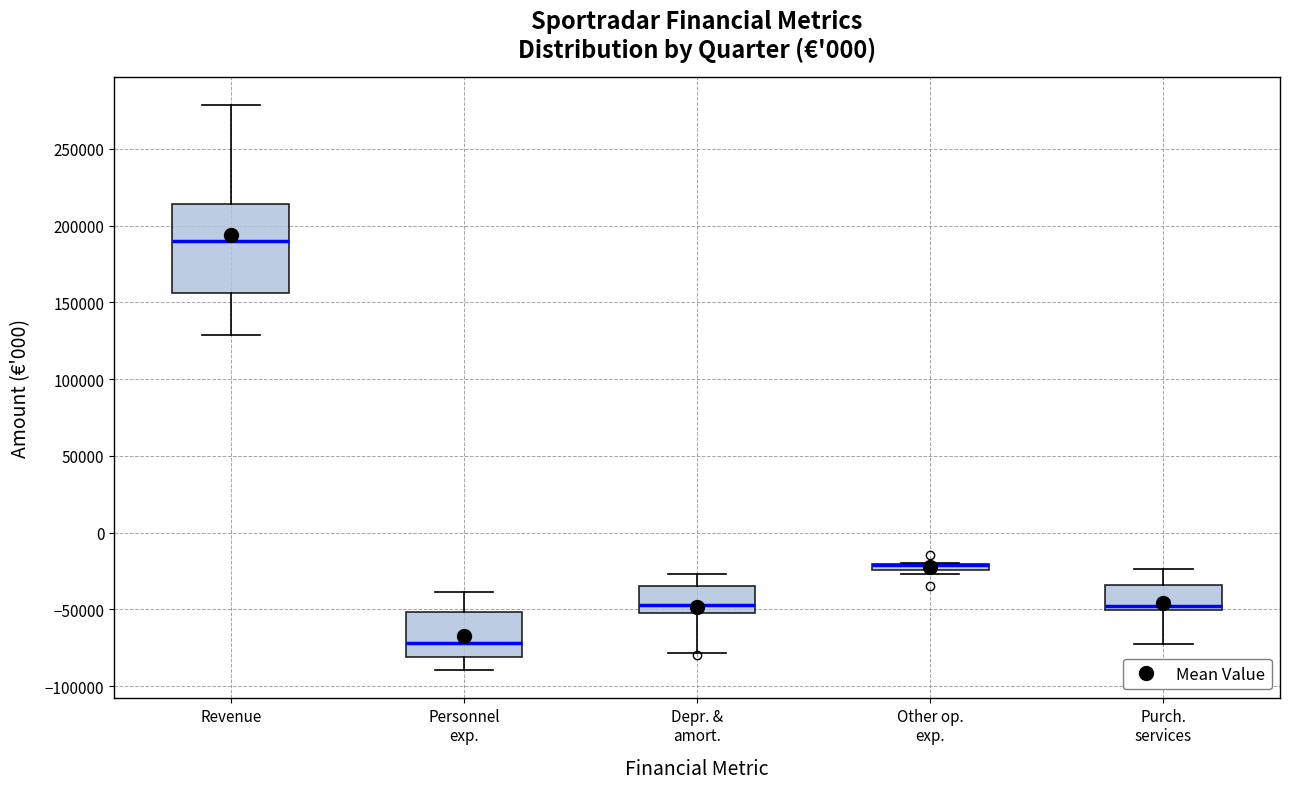

Where is the lower edge of the box for Depr. & amort. on the y-axis? The values are not printed on the chart, so give them approximately, as read against the axis.

-50000